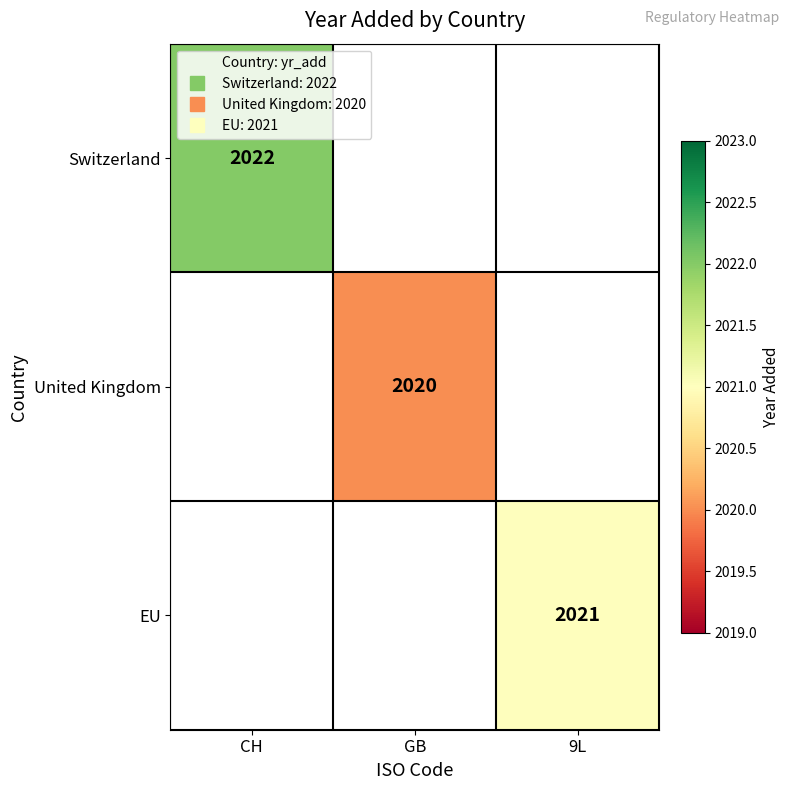

At how many categories does at least one series exceed 2021?

1